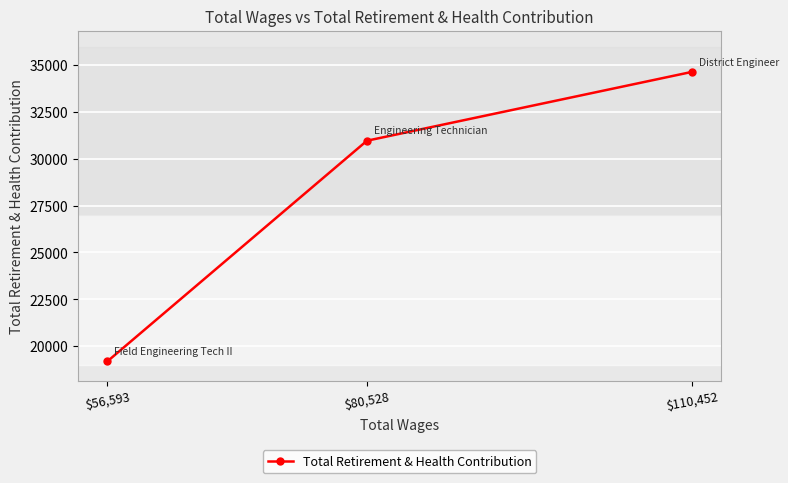

What is the difference between the second highest and minimum values?

11790